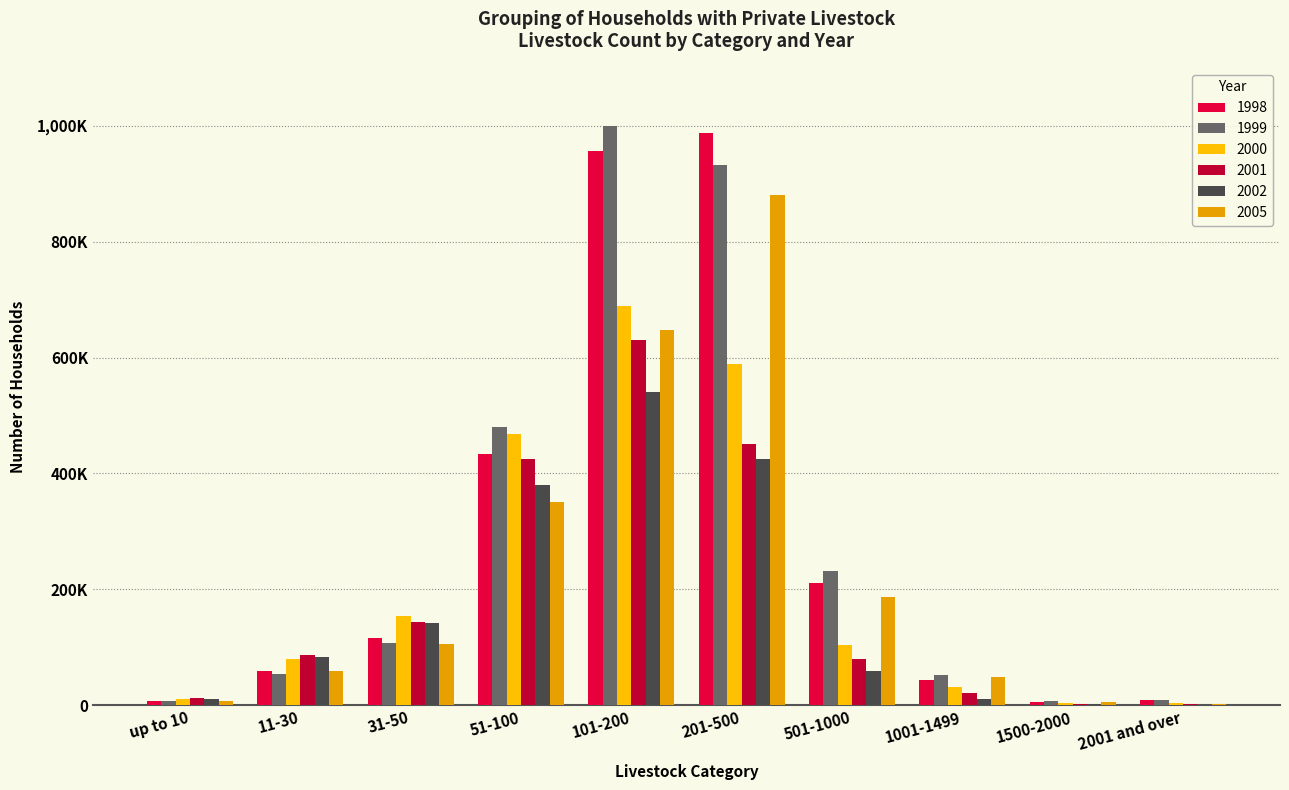

At which category is the sum across all series the highest?

101-200